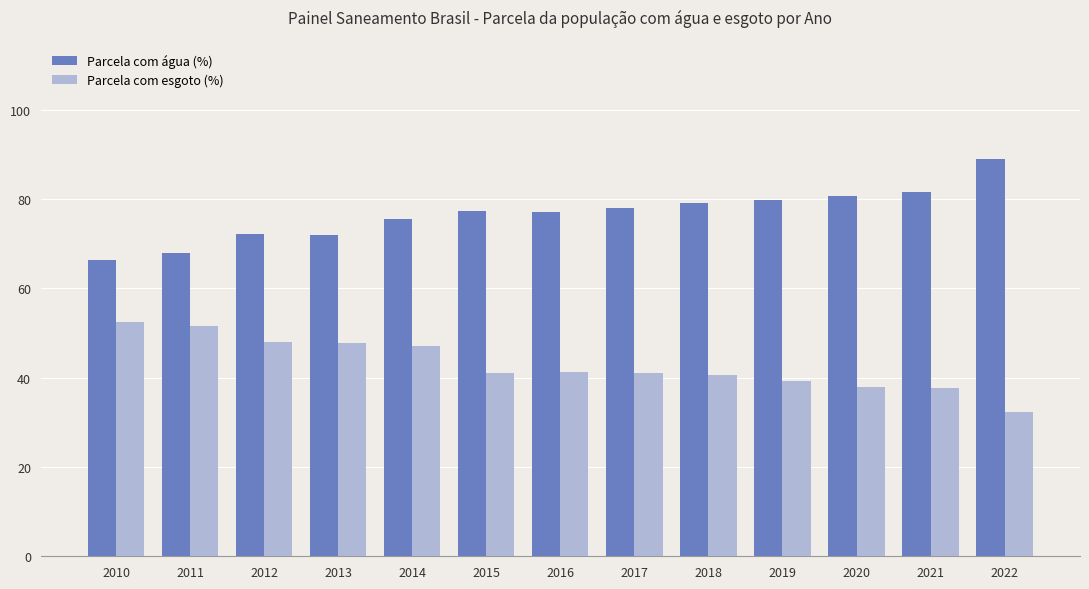

Is it true that Parcela com água (%) equals 106.0 at 2013?

False